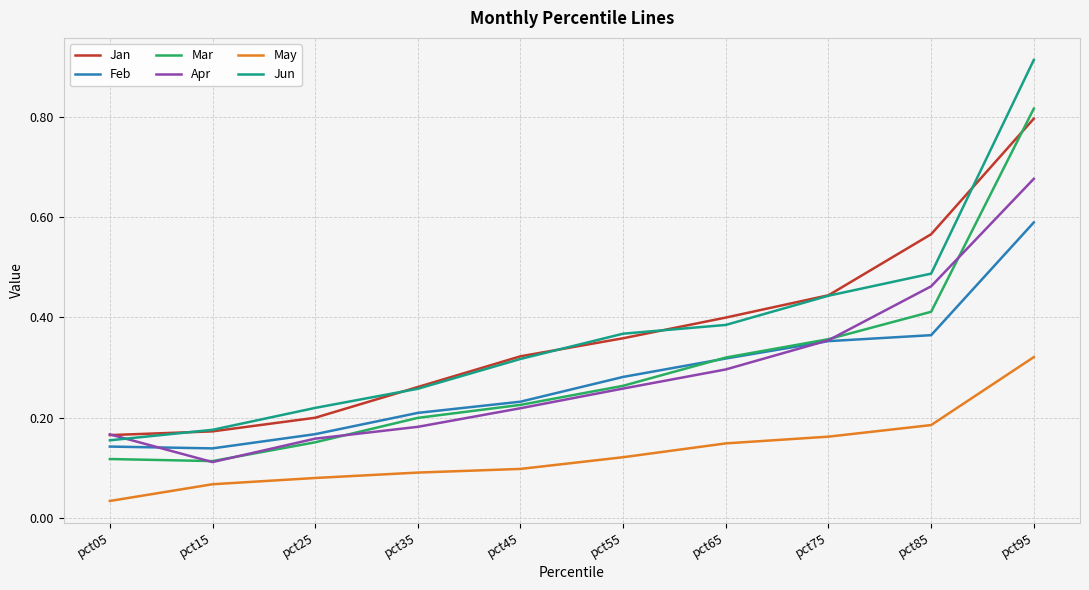

Rank the series by their maximum value, from lowest to highest.

May, Feb, Apr, Jan, Mar, Jun